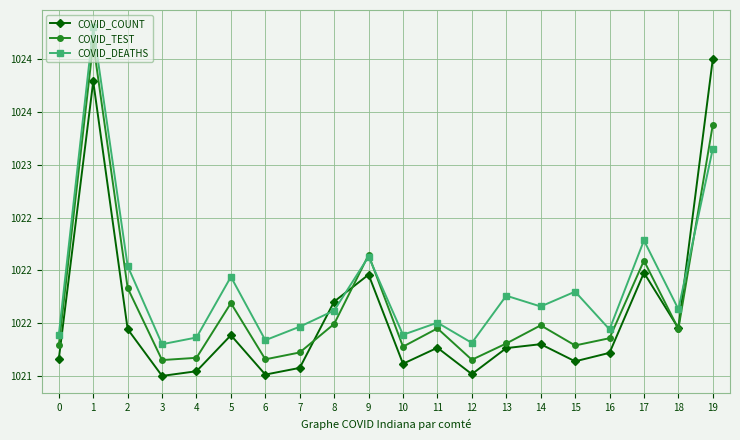

What is the sum of all COVID_TEST values?

20433.5